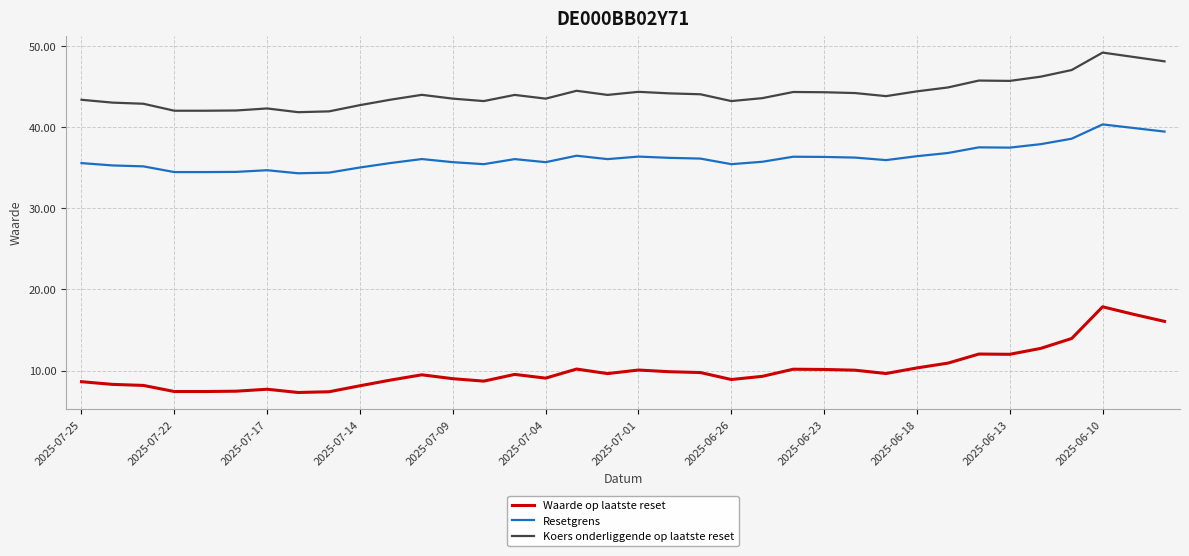

Which series has the largest total across all categories?

Koers onderliggende op laatste reset